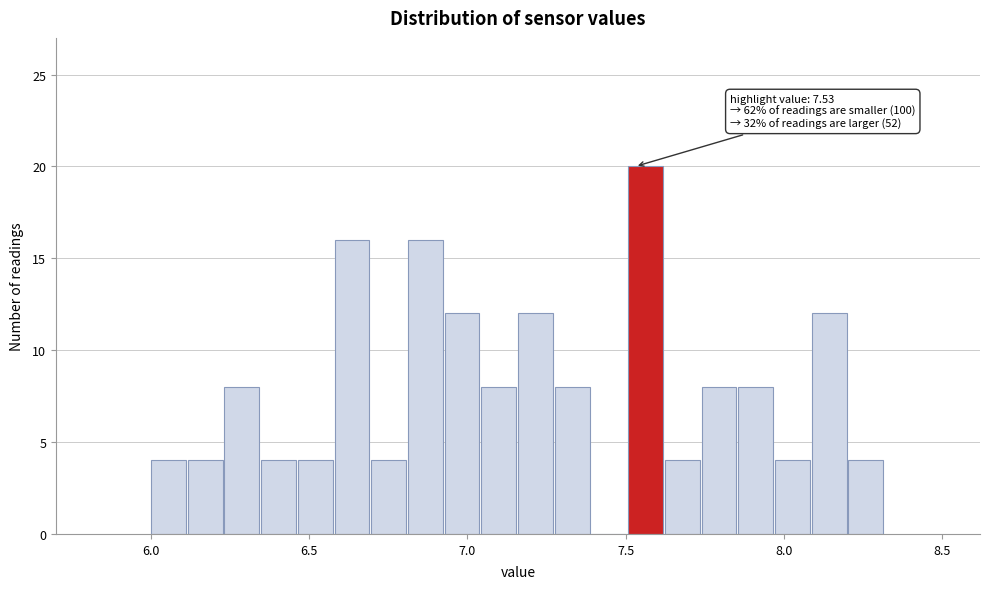

Read against the x-axis, roughly where is the centre of the tallest bar?

7.55